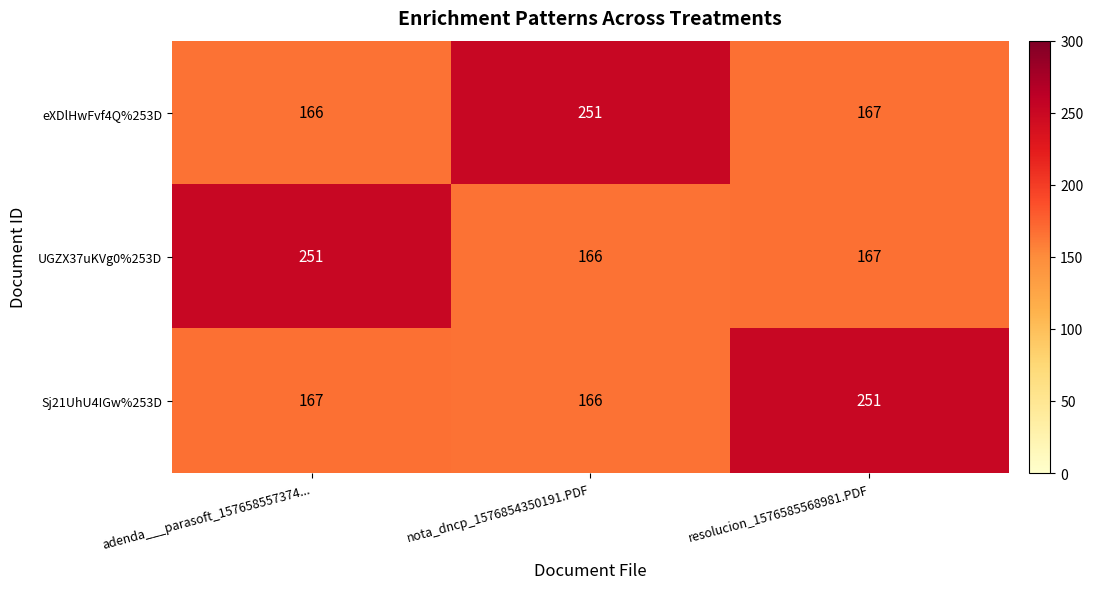

What is the highest value of the Sj21UhU4IGw%253D series?

251